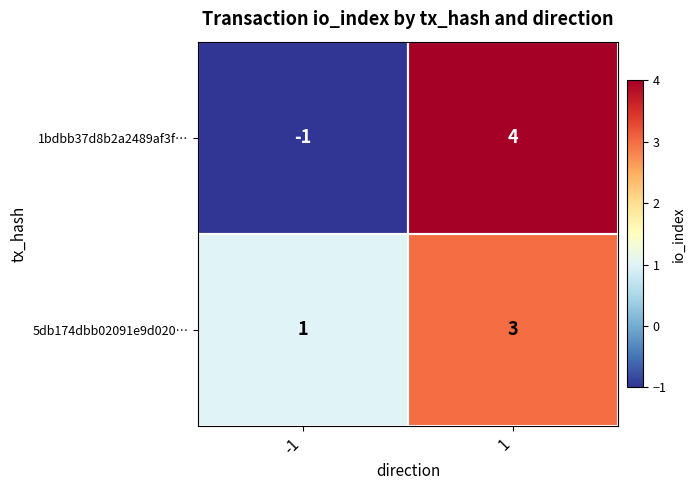

Between -1 and 1, which series saw the biggest shift?

1bdbb37d8b2a2489af3f…